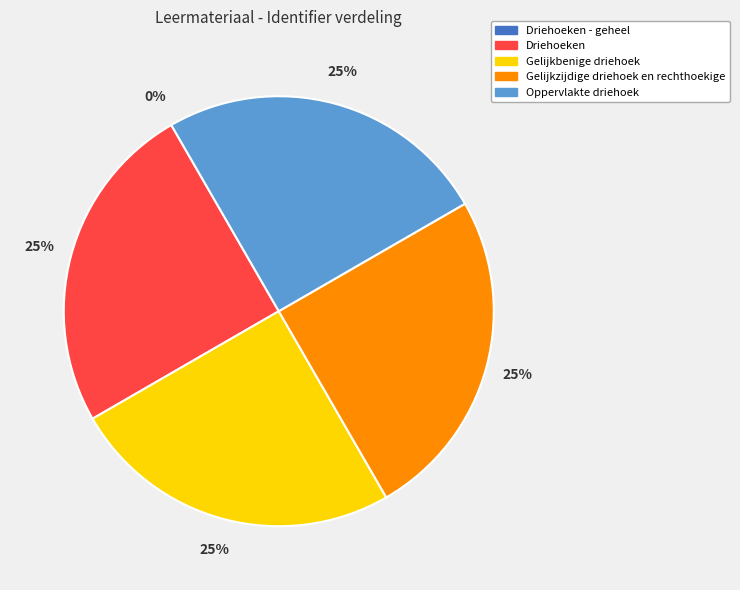

Approximately how many times larger is the value at Gelijkbenige driehoek compared to Driehoeken?

1.0